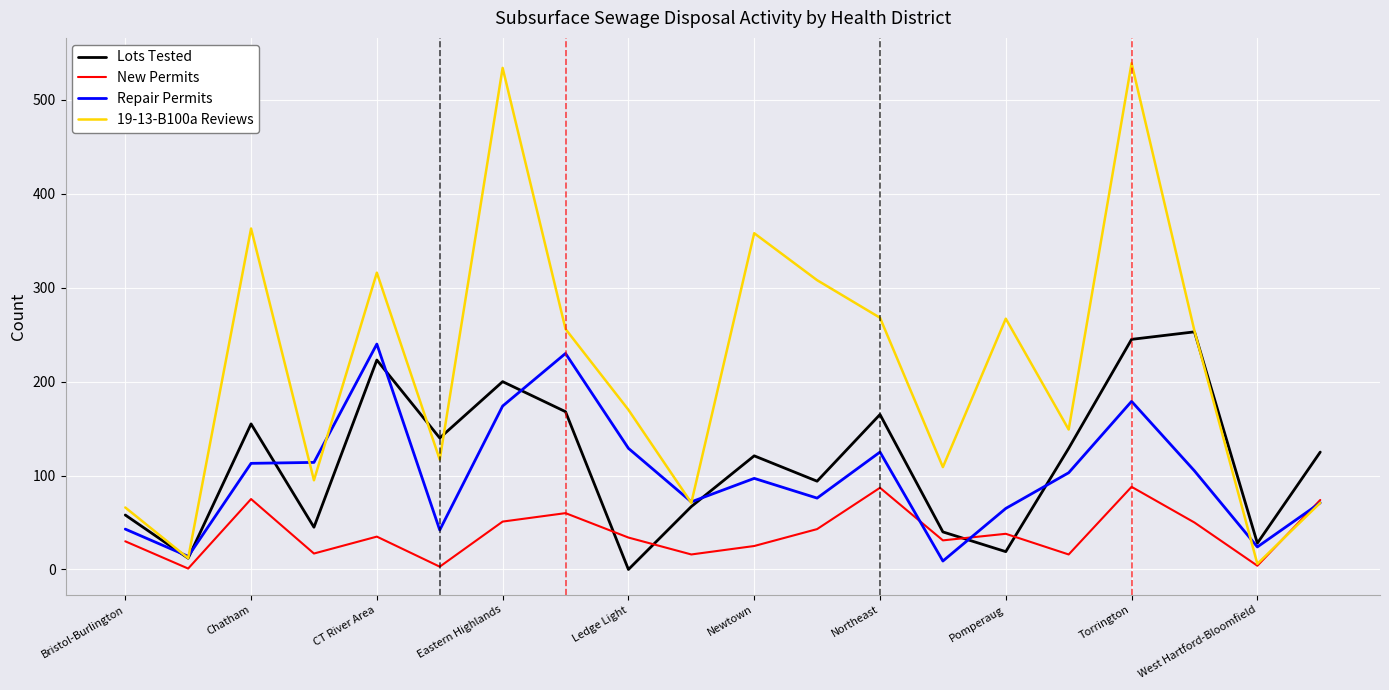

What is the greatest value displayed?

539